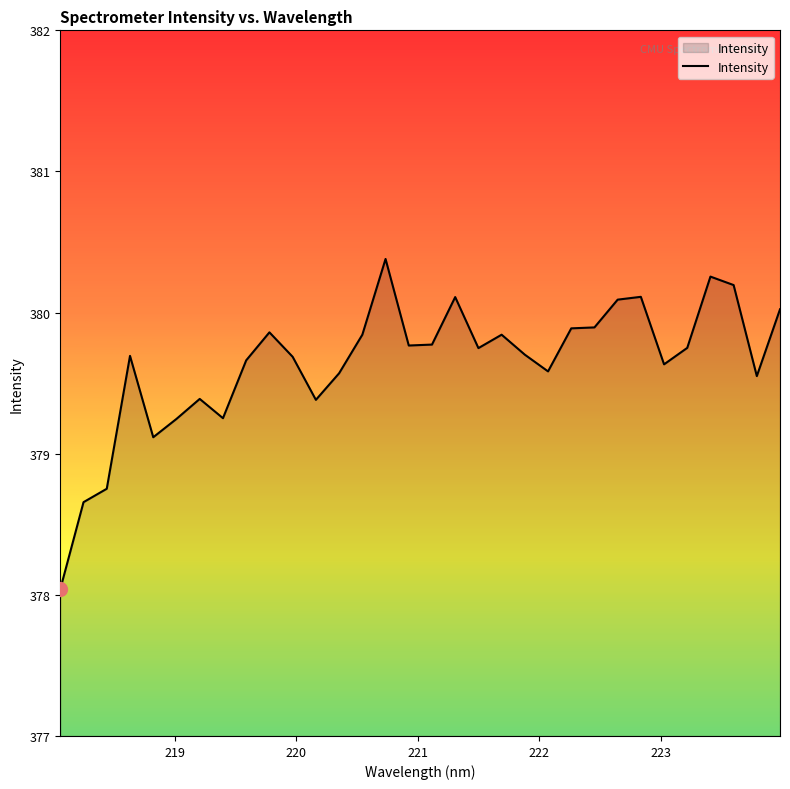

What is the difference between the maximum and minimum values?

2.3